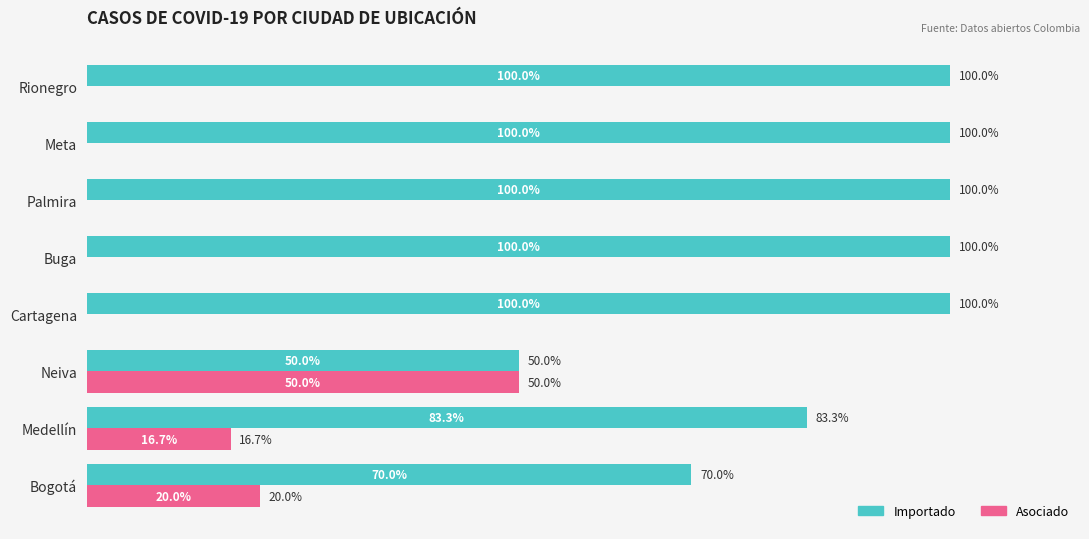

Is the value of Importado at Neiva greater than the value of Asociado at Medellín?

Yes